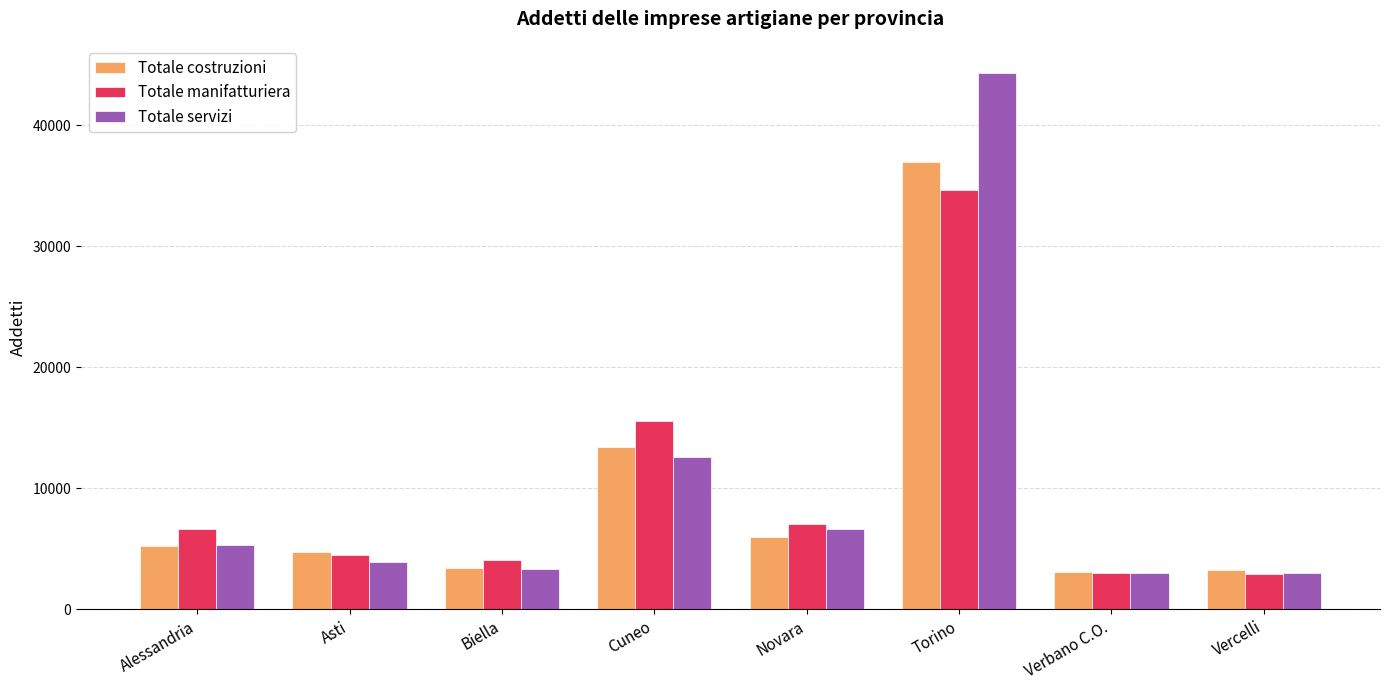

What is the sum of the Totale servizi values at Verbano C.O. and Biella?

6314